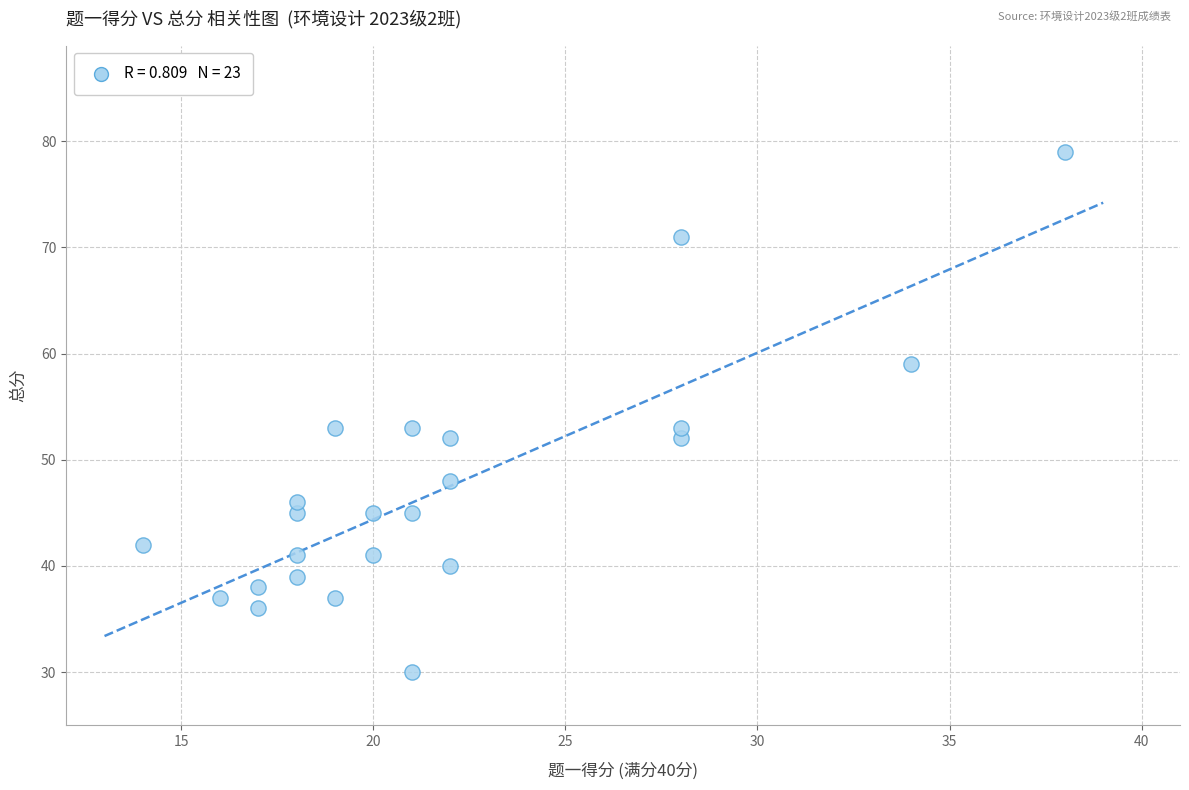

What is the range of X values (max minus min)?

24